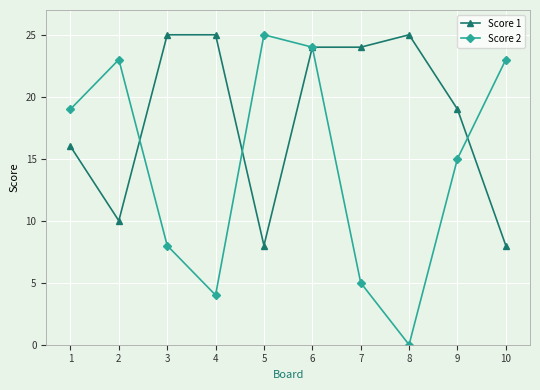

List the series in order of their overall mean, highest first.

Score 1, Score 2